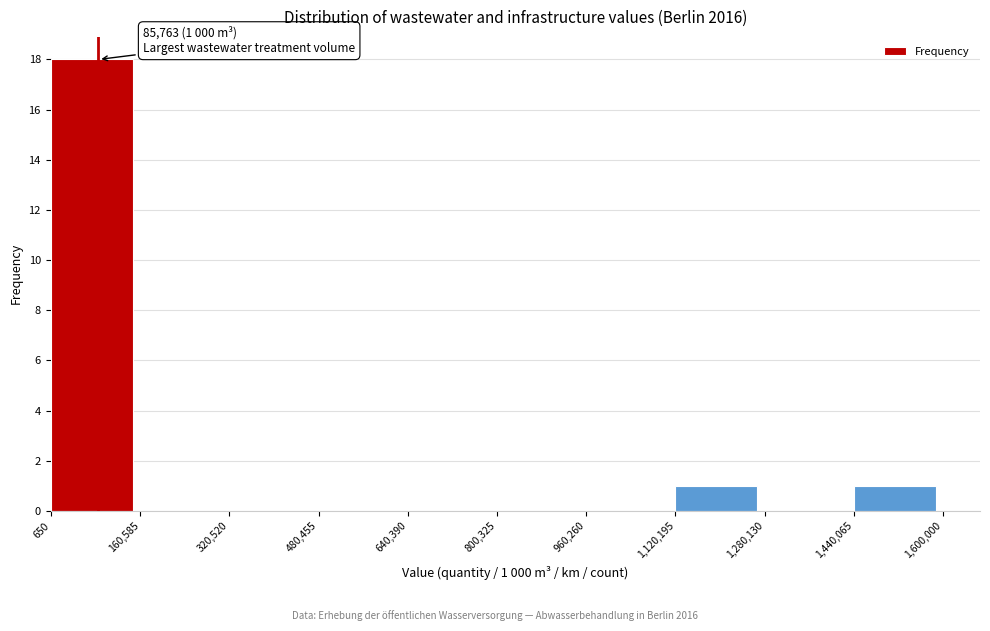

Which range on the x-axis has the tallest bar?

650 to 160,585